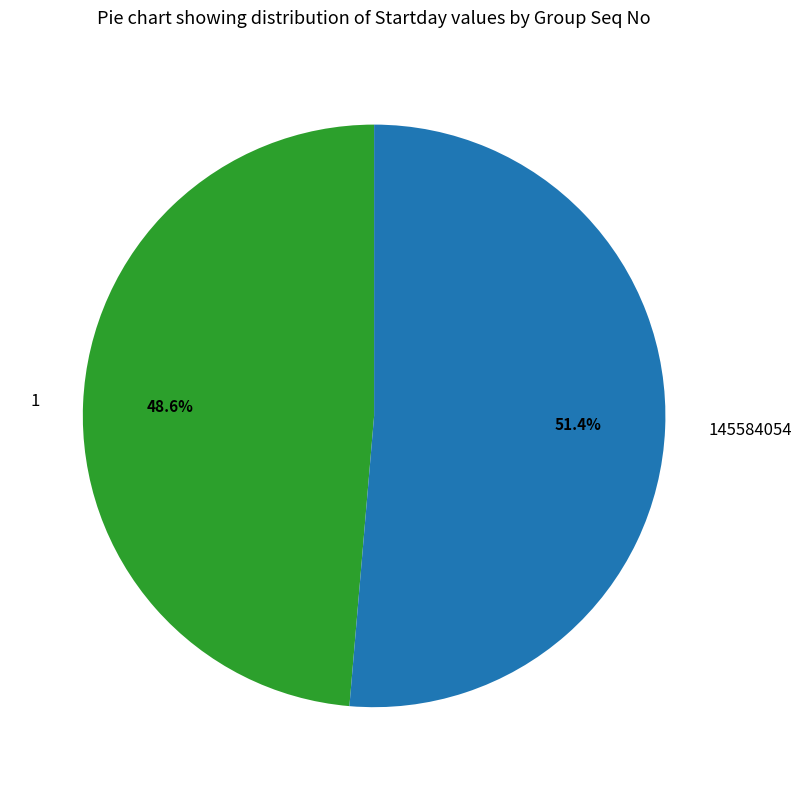

How many slices are in this pie chart?

2